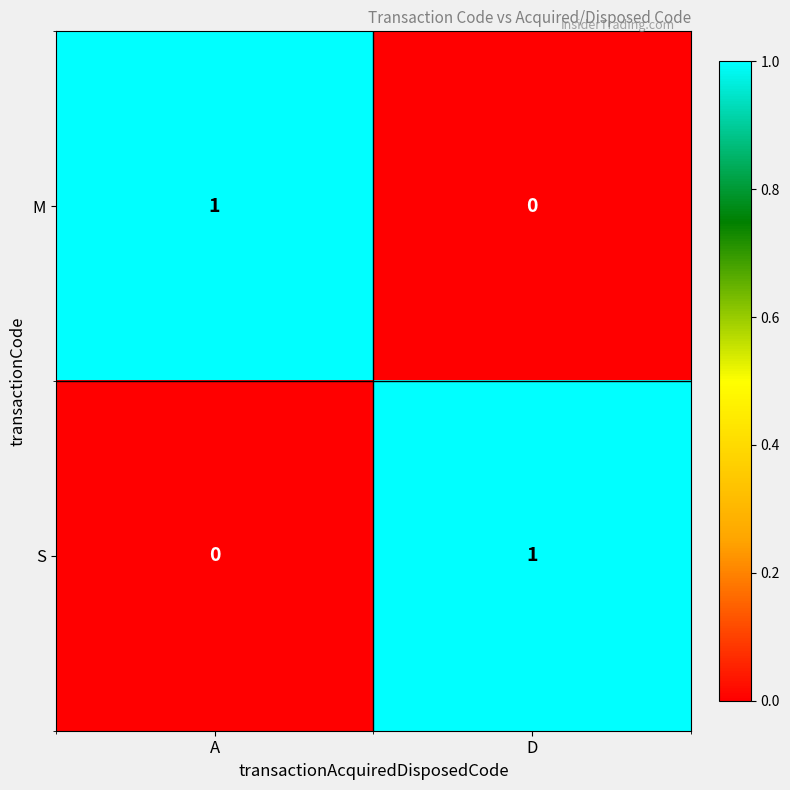

What is the total value across all series at D?

1